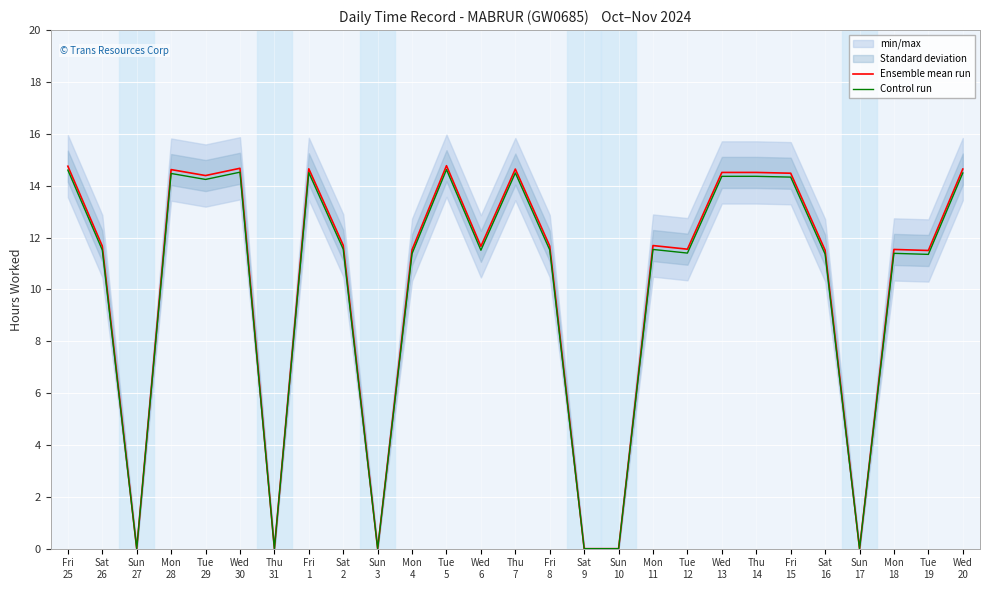

Does the chart display data point markers on the line(s)?

No